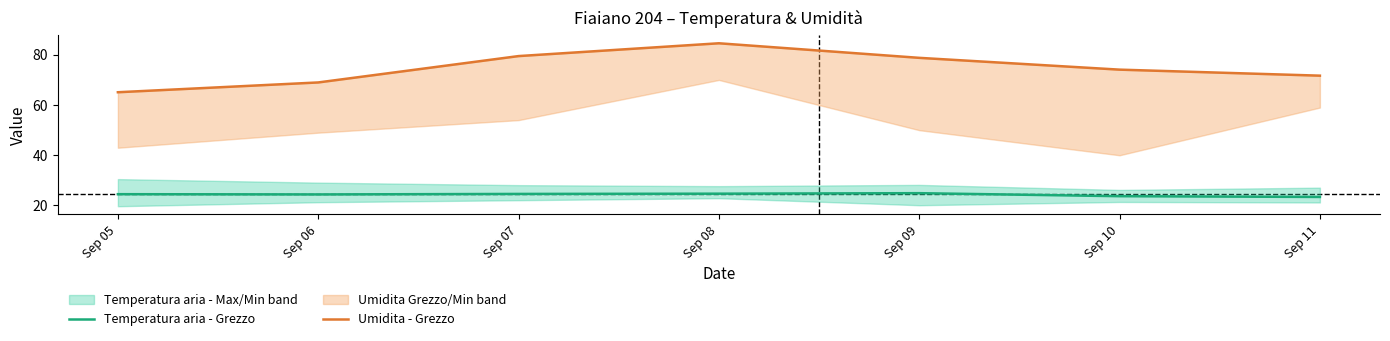

How many data points in Temperatura aria - Grezzo are less than 24?

2